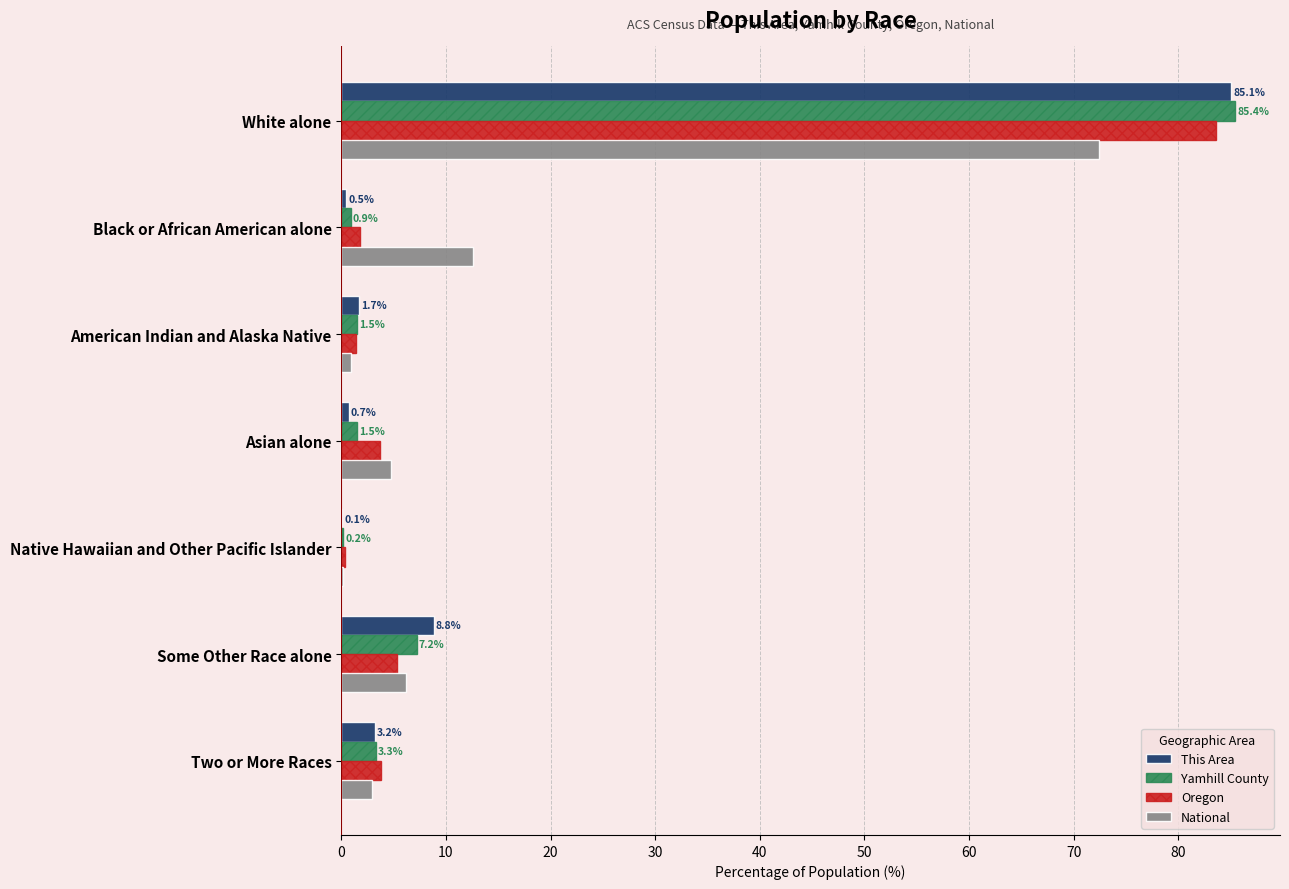

What is the average value of the Yamhill County series?

14.3